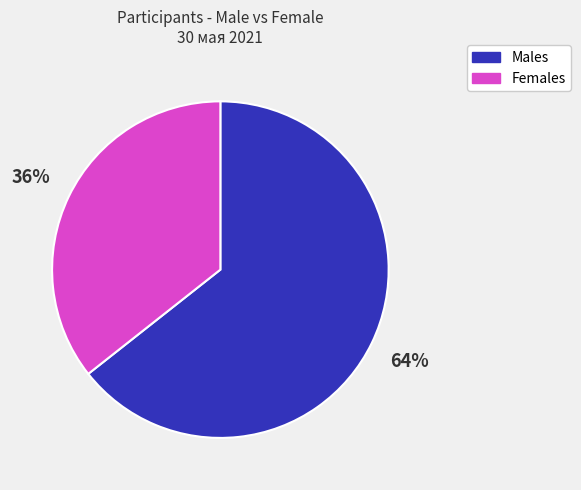

To the nearest percent, what is the average slice percentage?

50%